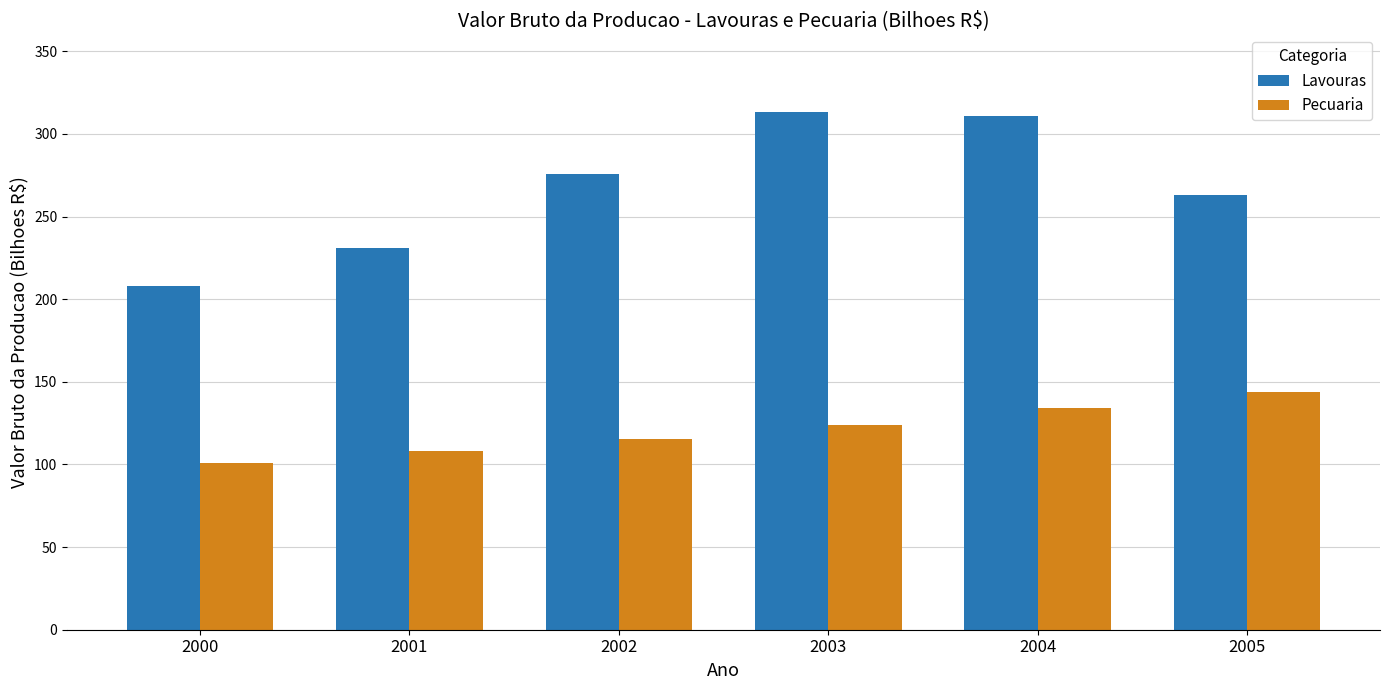

Which series has the largest total across all categories?

Lavouras